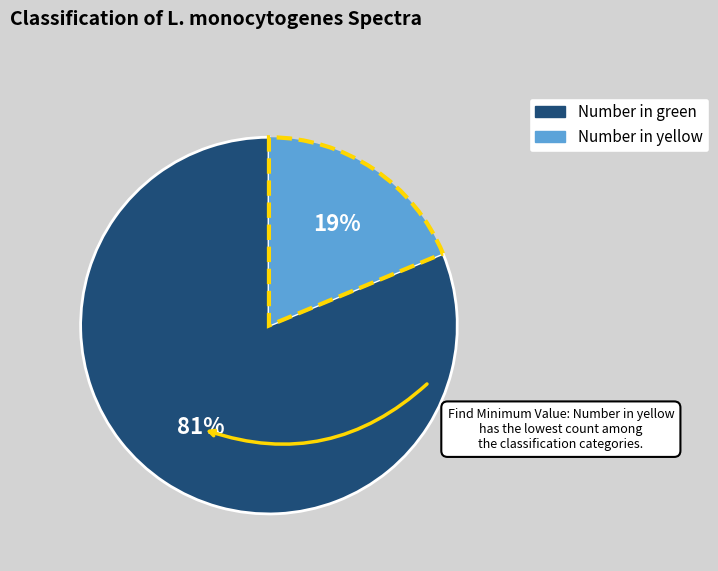

Is there a majority slice in this chart?

Yes